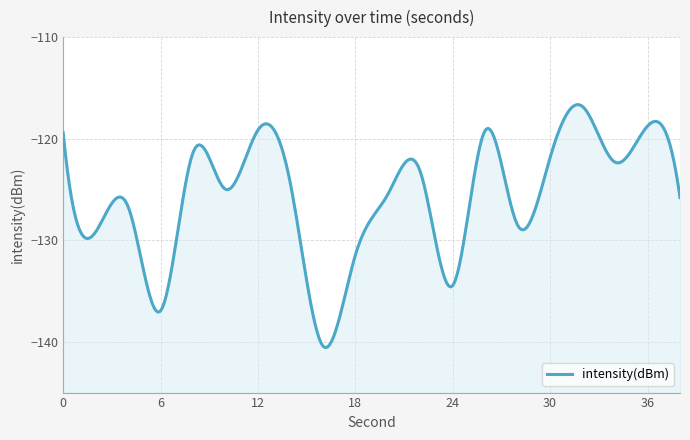

How many interior local valleys (lower than both neighbors) does the data have?

7